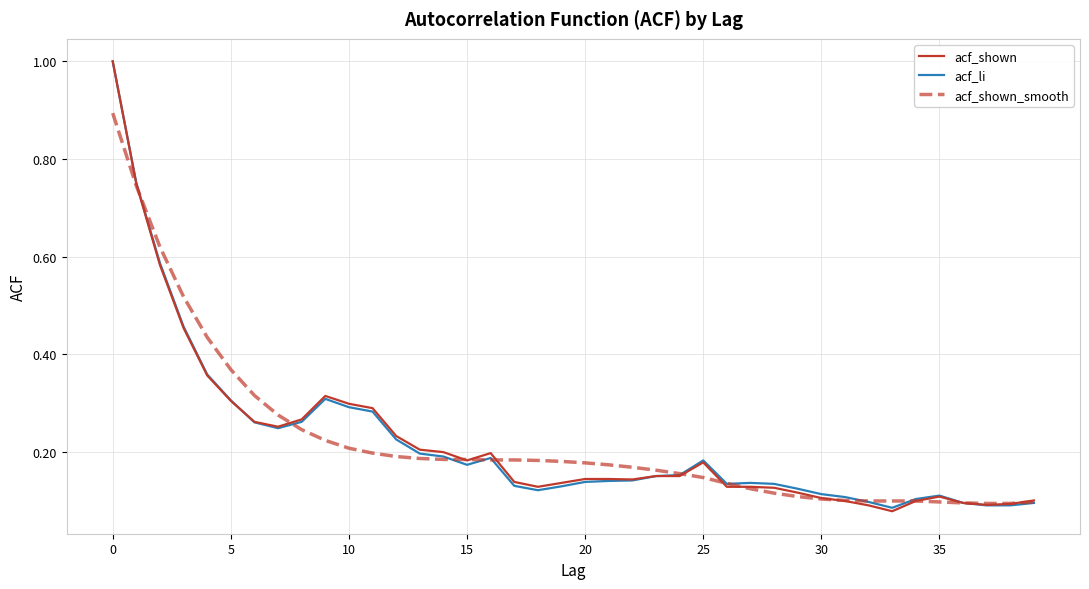

True or false: acf_shown_smooth and acf_li cross at least once.

True